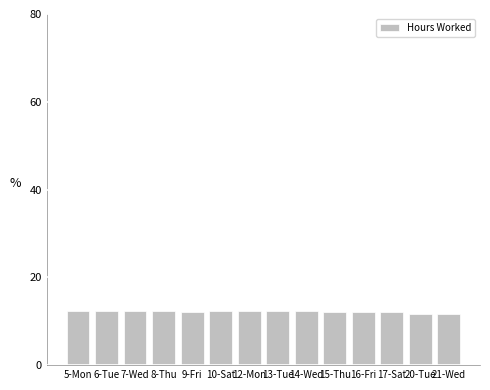

What is the average value?

12.2